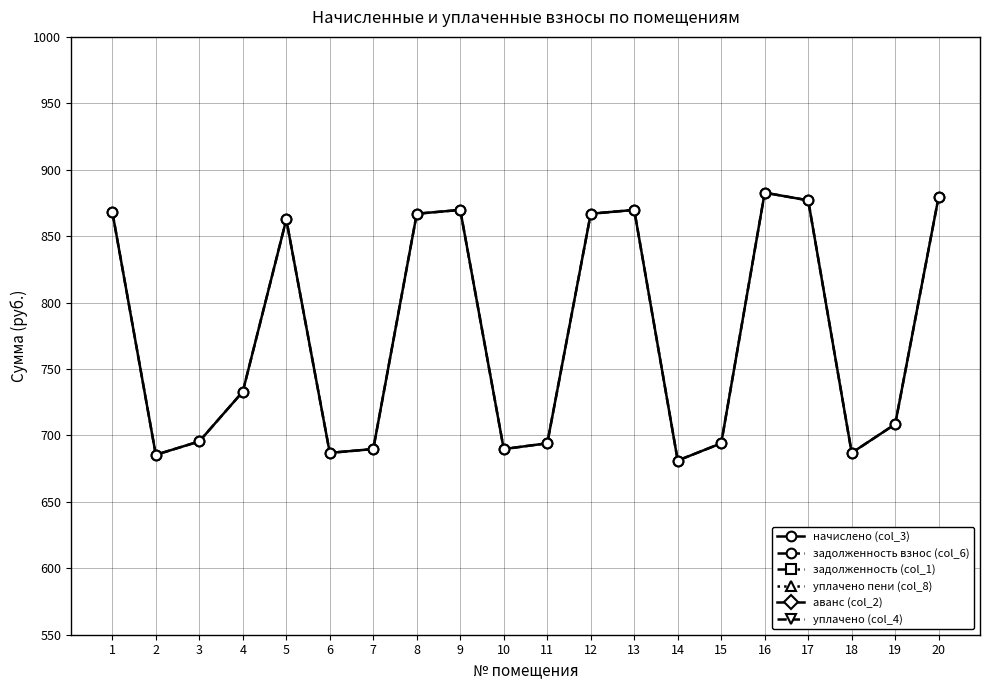

At how many categories does at least one series exceed 550?

20